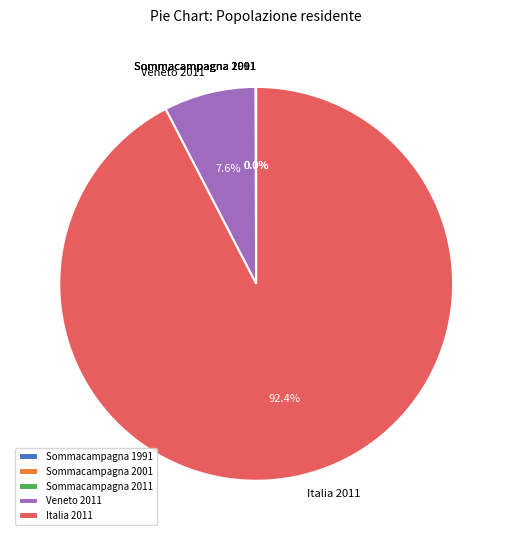

What percentage is NOT represented by Veneto 2011?

92.4%